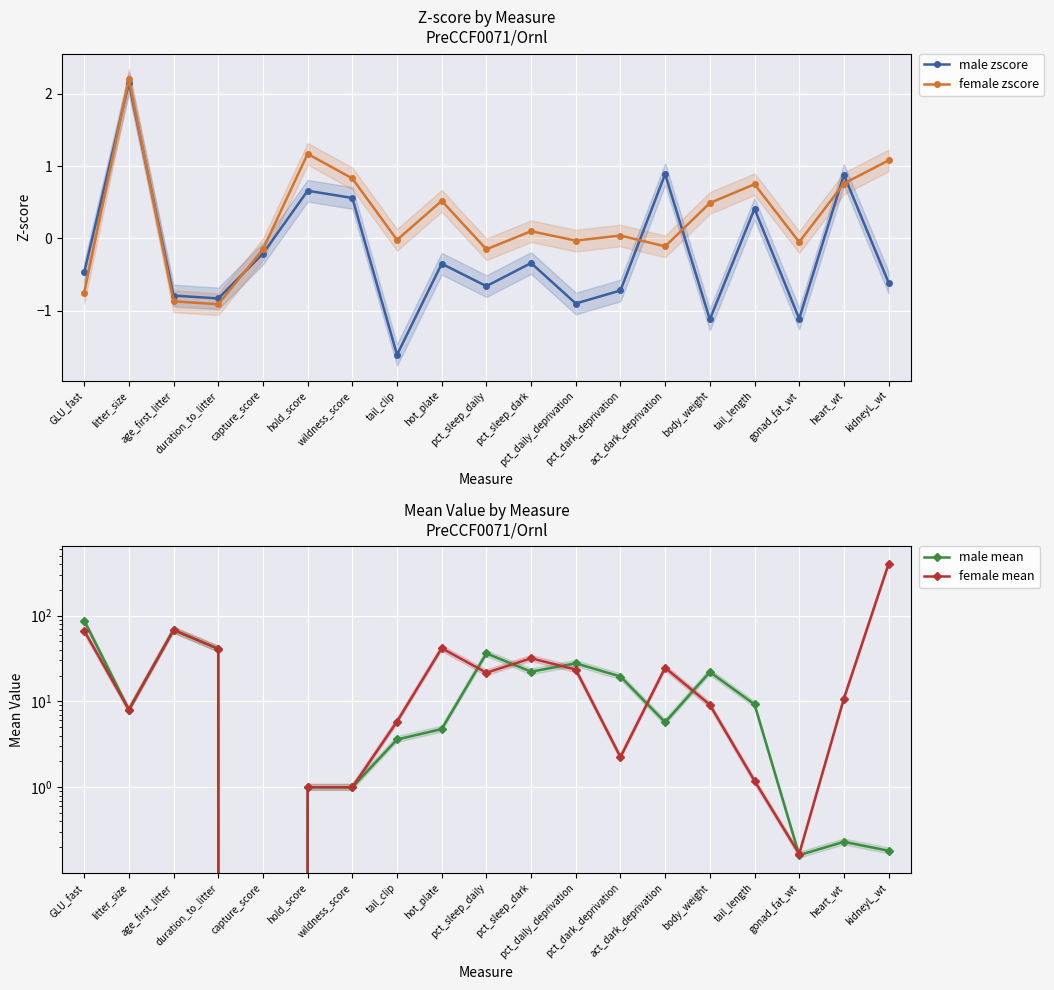

What are all the series names shown in the legend?

male zscore, female zscore, male mean, female mean